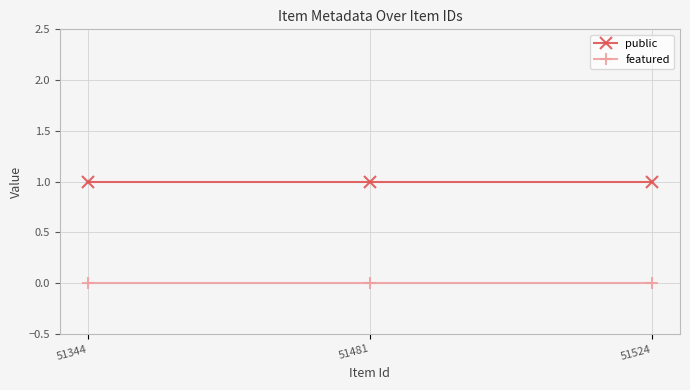

Reading left to right, what are all the values shown in this chart?

public: 51344=1	51481=1	51524=1
featured: 51344=0	51481=0	51524=0